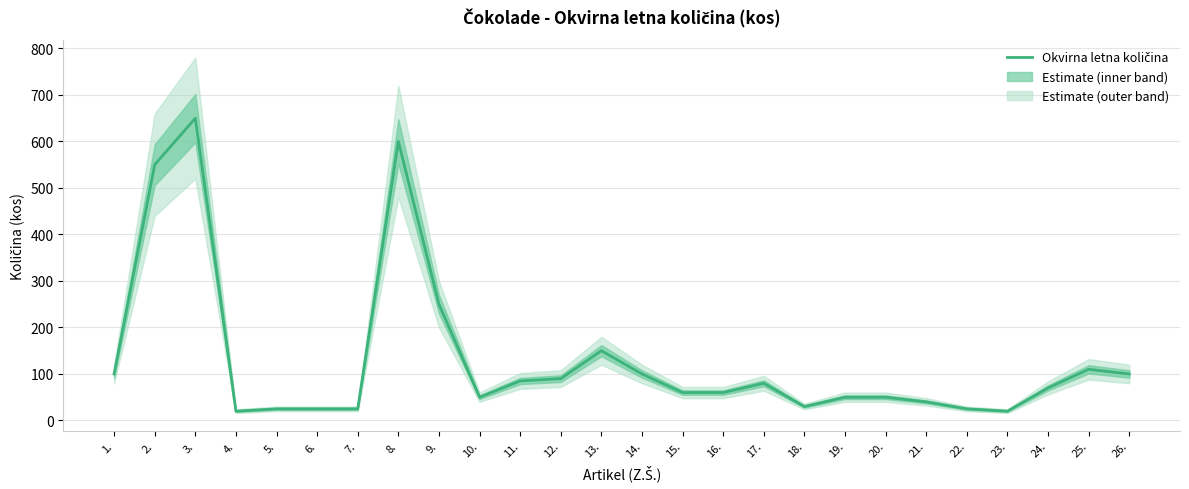

Does the chart display data point markers on the line(s)?

No